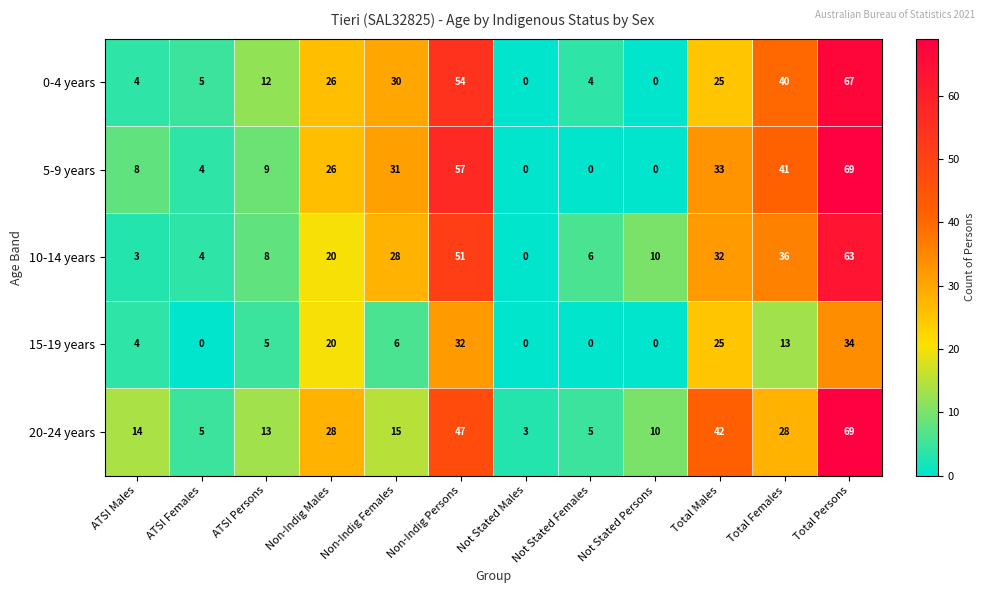

Count the number of data series in this chart.

5